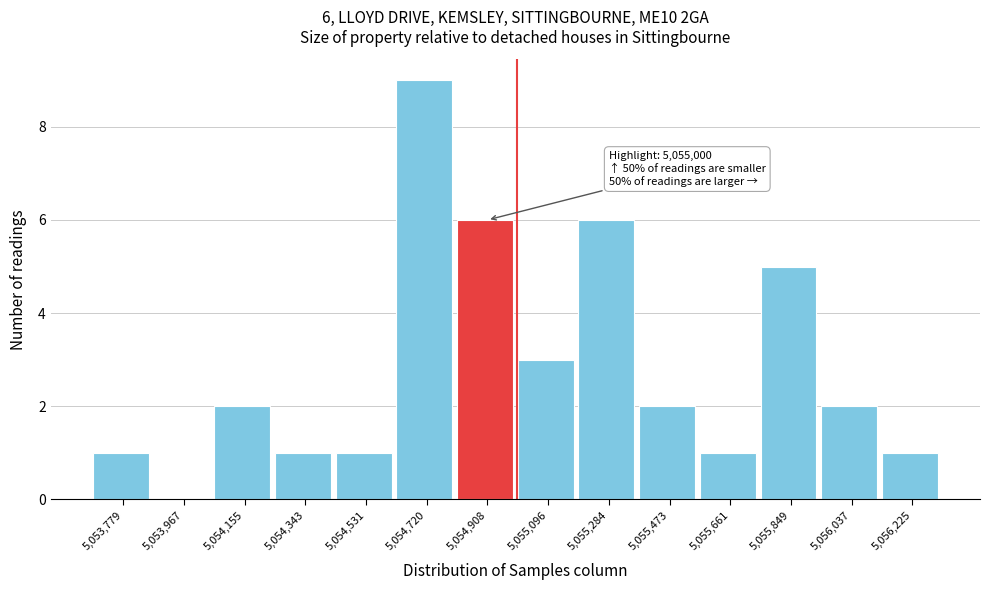

Which range on the x-axis has the tallest bar?

5054620 to 5054820